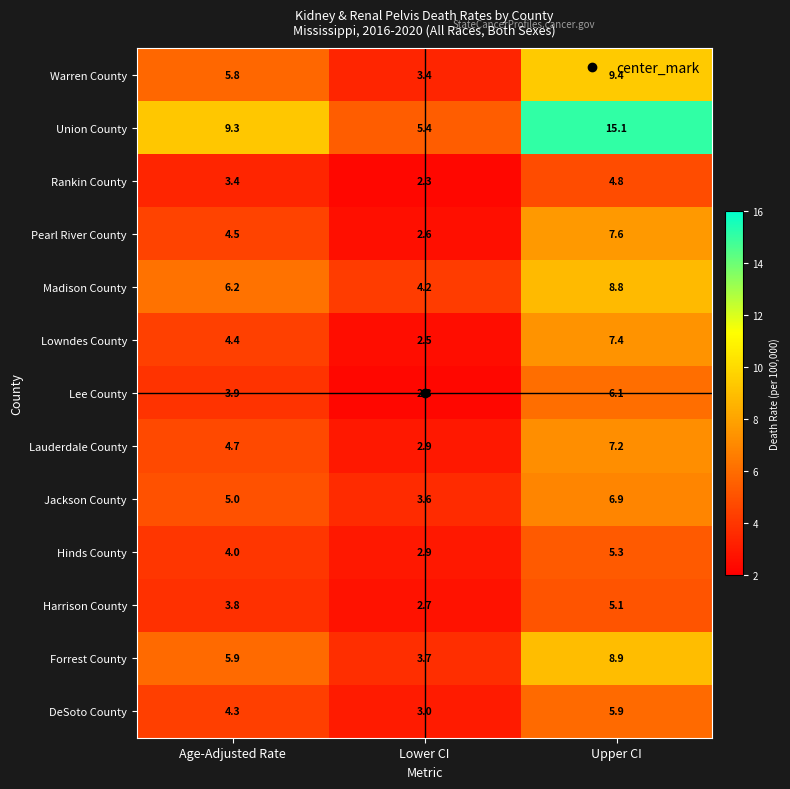

Which series has the largest total across all categories?

Union County